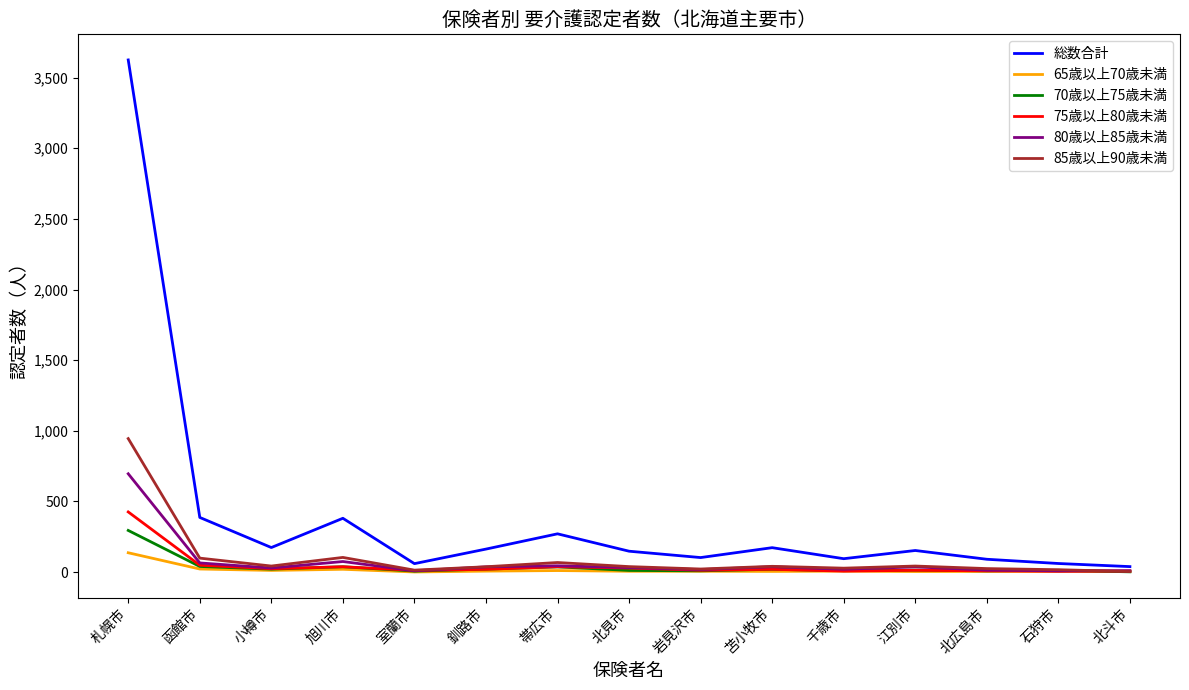

The value of 80歳以上85歳未満 at 石狩市 is 9. True or false?

True